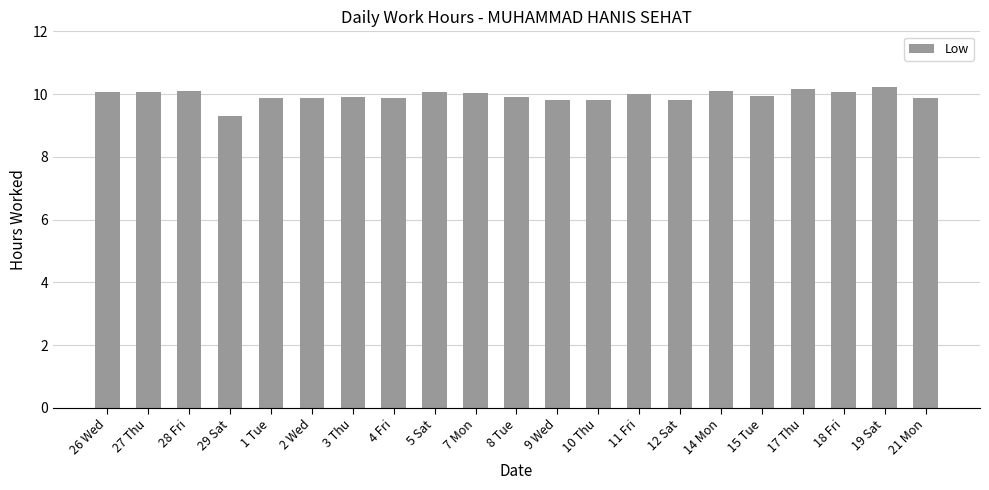

The chart shows a value of 4.0 at 8 Tue. True or false?

False